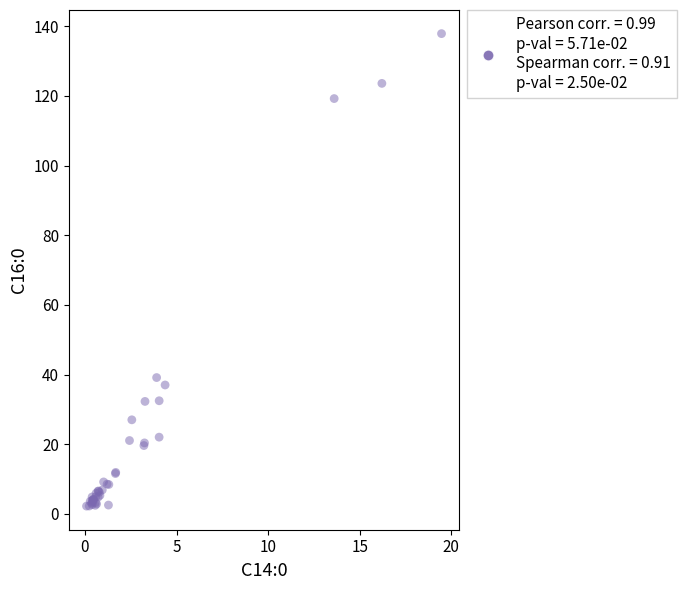

What Y value in the scatter plot is closest to 70?

39.1